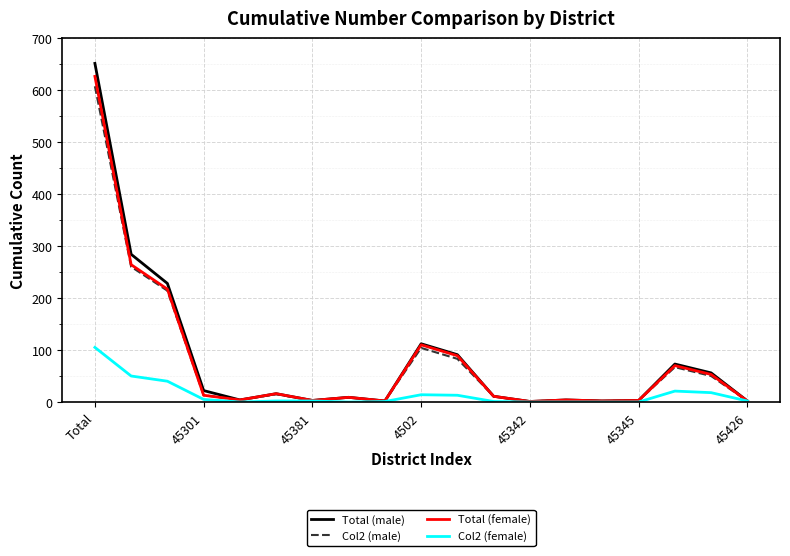

Which series has the widest spread of values?

Total (male)